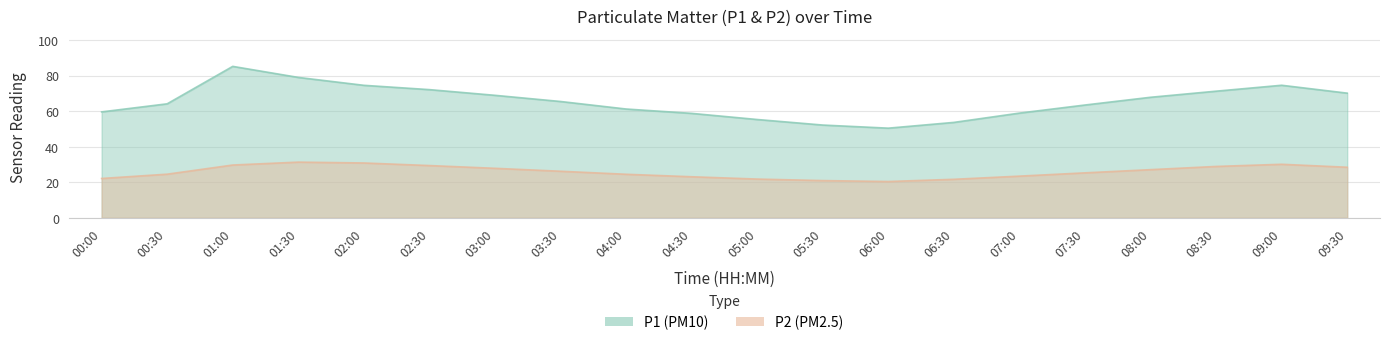

What is the difference between the P1 values at 02:30 and 00:00?

12.5